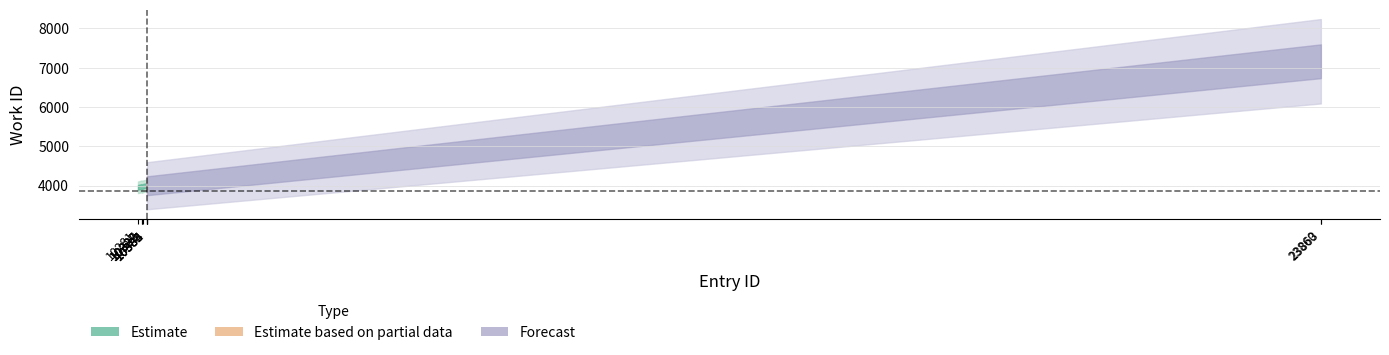

Where is the data nearest to the value 5558?

10384